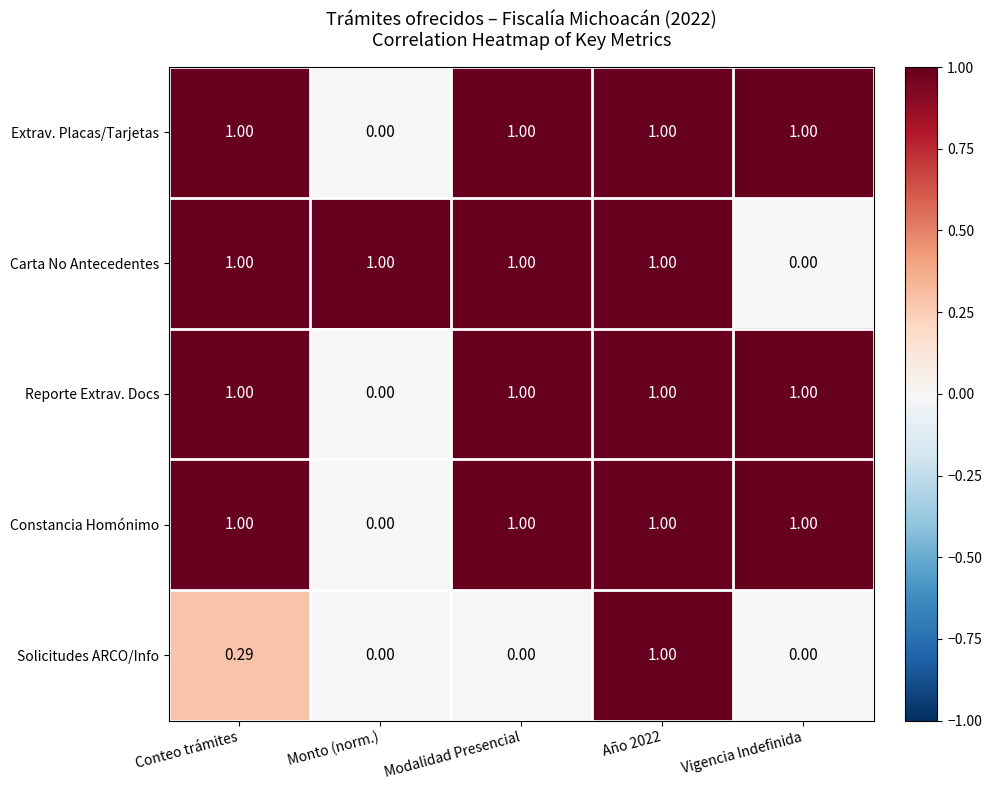

At which category is the sum across all series the highest?

Año 2022